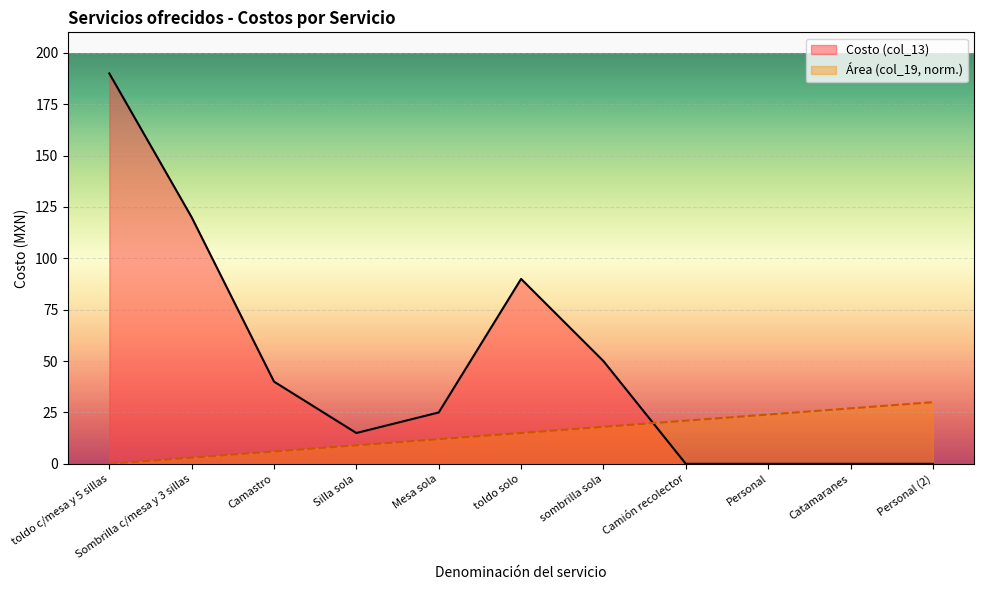

How many data points are above 15?

5